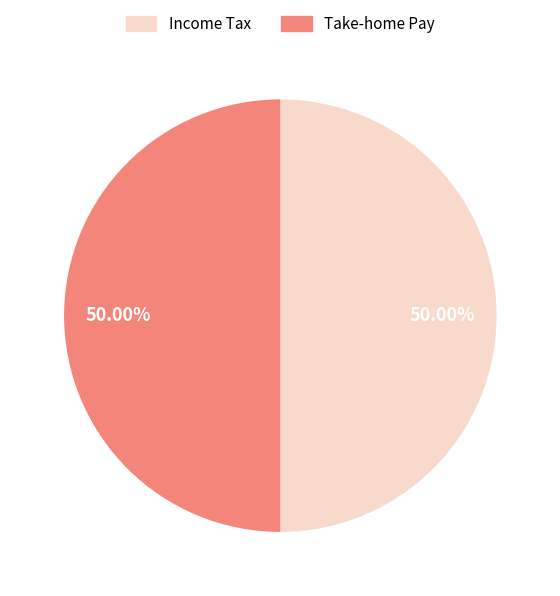

Approximately how many times larger is the value at Take-home Pay compared to Income Tax?

1.0